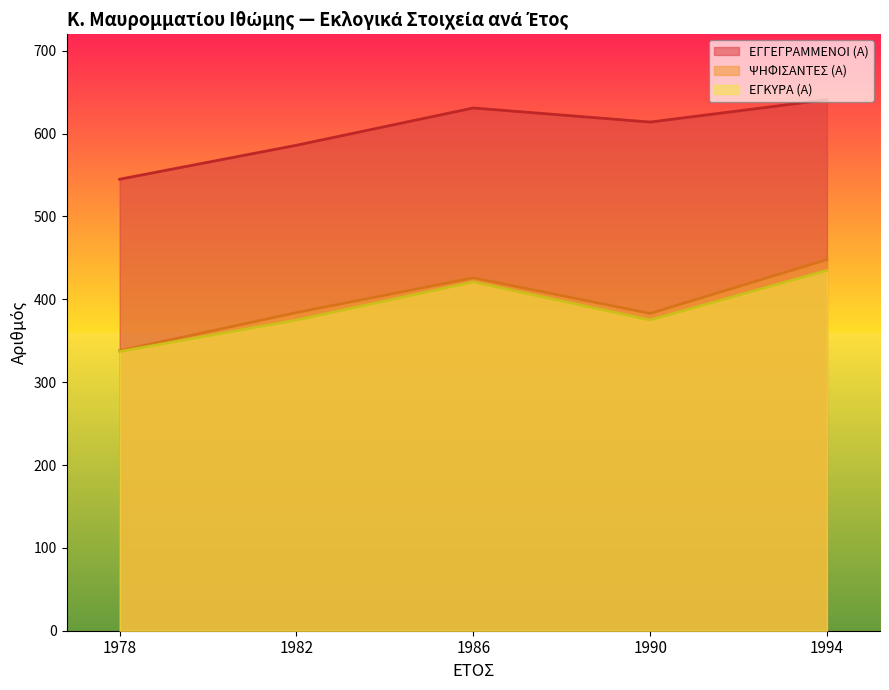

At which category is the sum across all series the highest?

1994